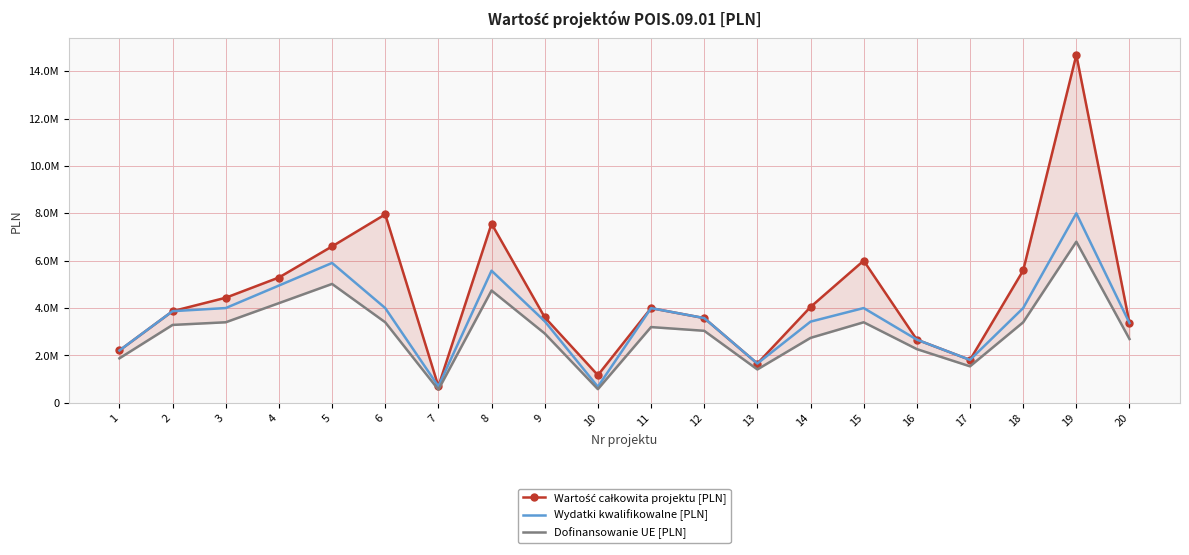

At which label is Wydatki kwalifikowalne [PLN] closest to 4339178?

3